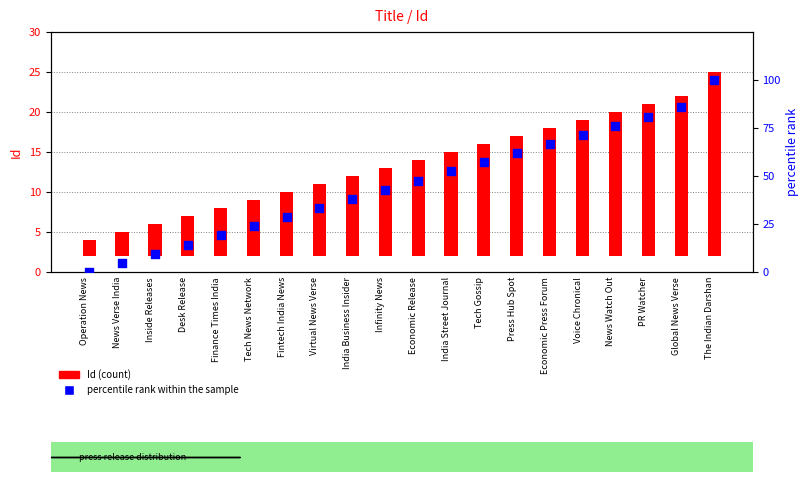

At how many categories does at least one series exceed 68?

5